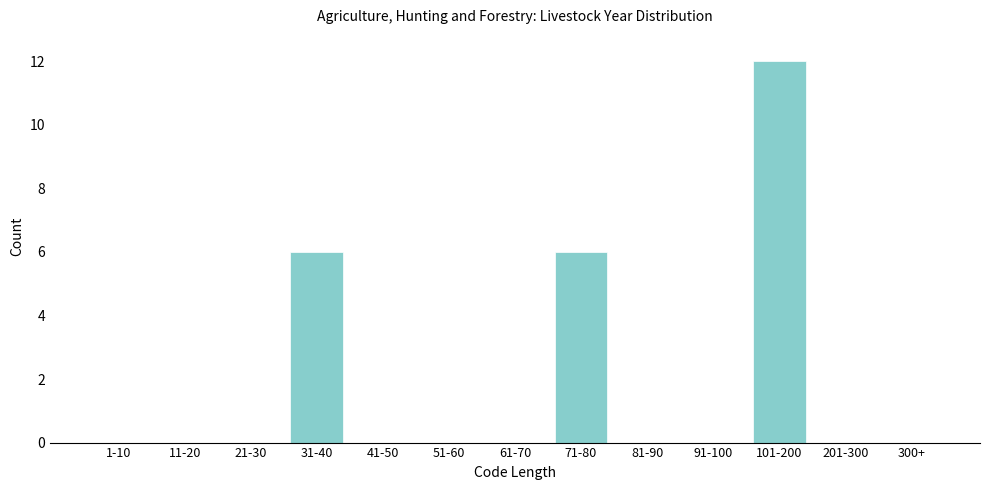

Reading left to right, what are all the values shown in this chart?

1-10=0	11-20=0	21-30=0	31-40=6	41-50=0	51-60=0	61-70=0	71-80=6	81-90=0	91-100=0	101-200=12	201-300=0	300+=0